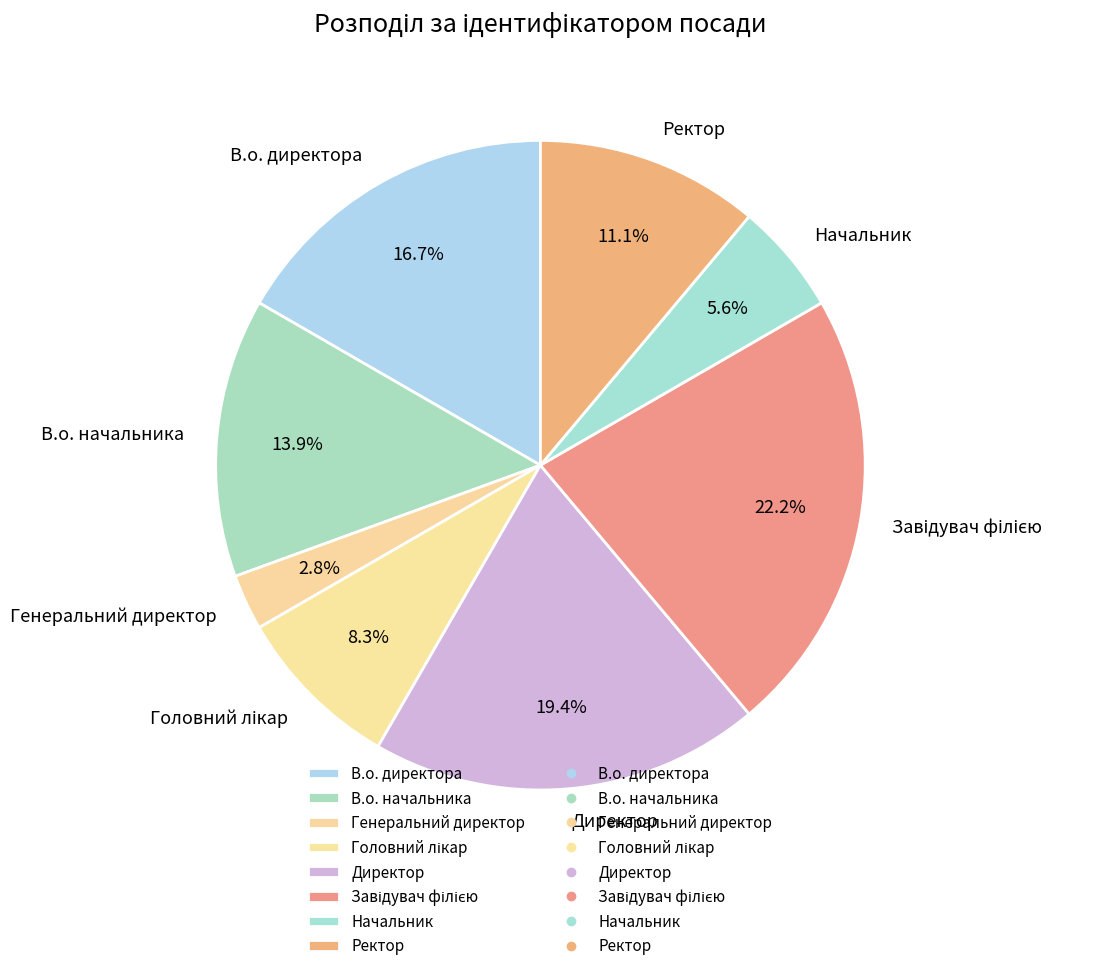

What portion of the pie excludes Ректор?

88.9%